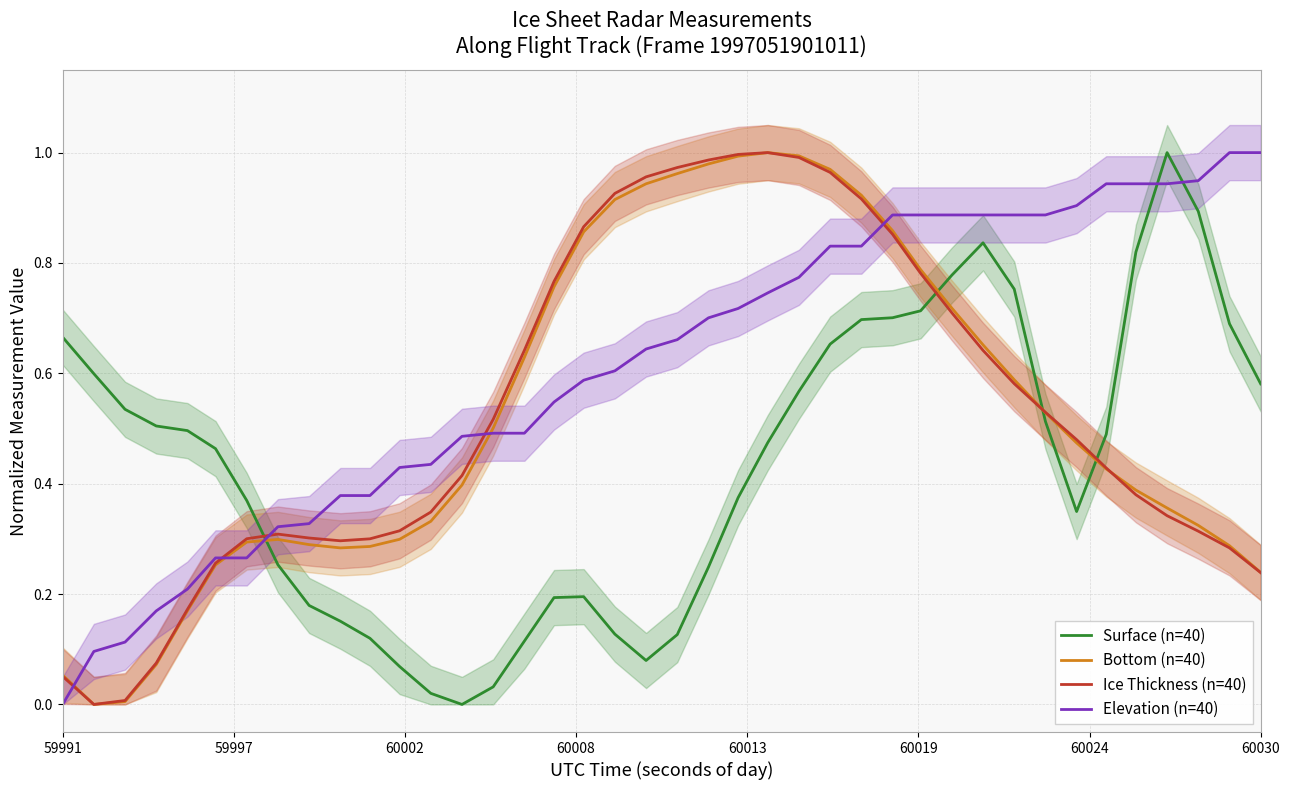

What are all the series names shown in the legend?

Surface (n=40), Bottom (n=40), Ice Thickness (n=40), Elevation (n=40)